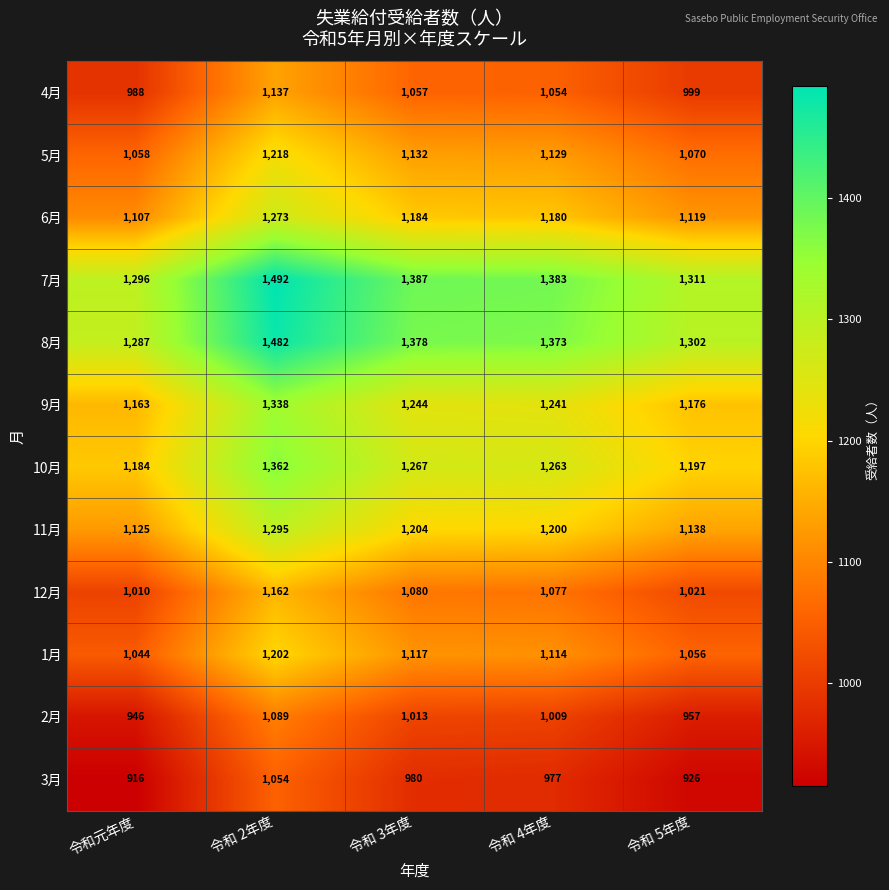

The 11月 series shows 1138 at 令和 5年度. True or false?

True